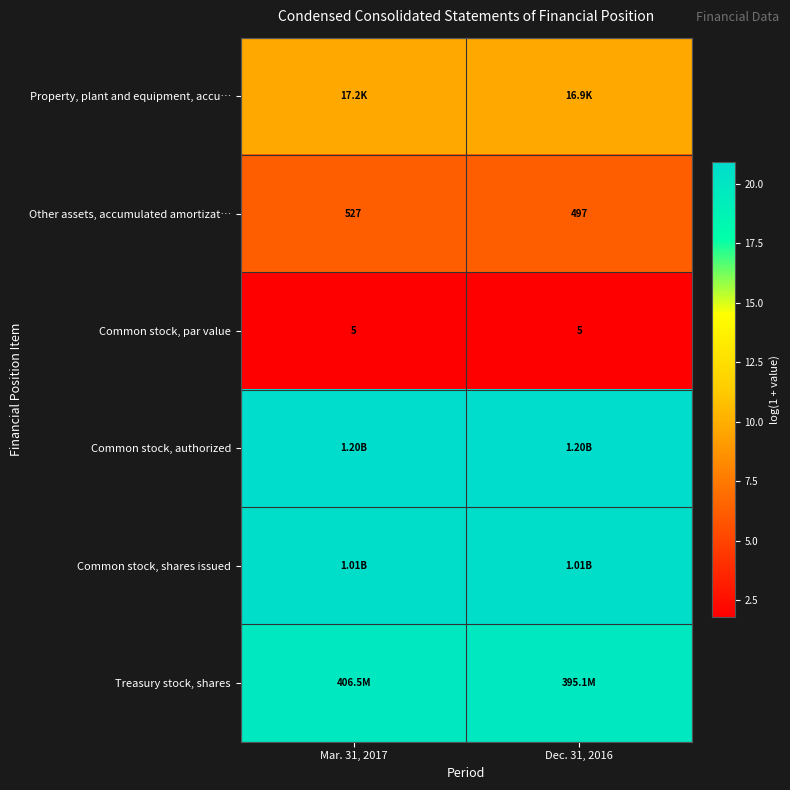

Which series has the widest spread of values?

Other assets, accumulated amortizat…